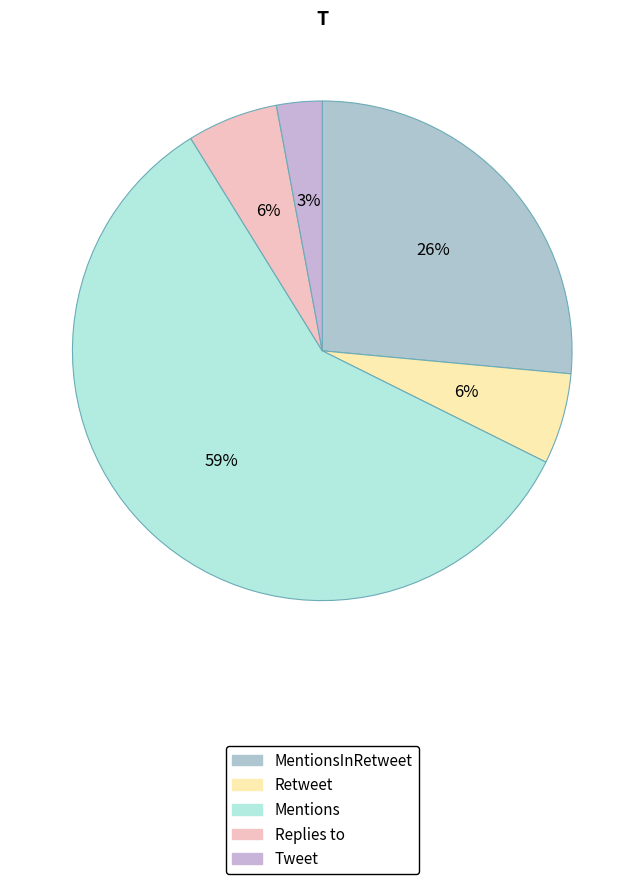

What is the majority slice?

Mentions